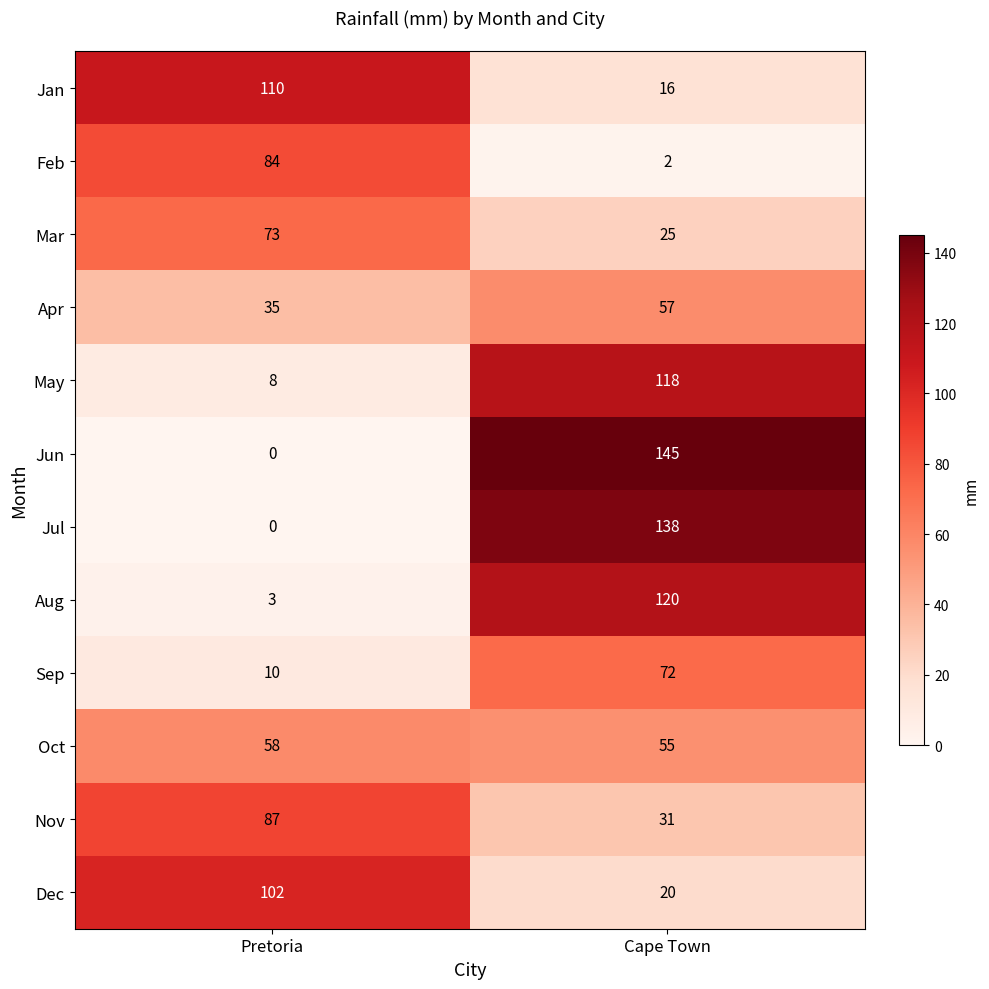

What is the average value of the Feb series?

43